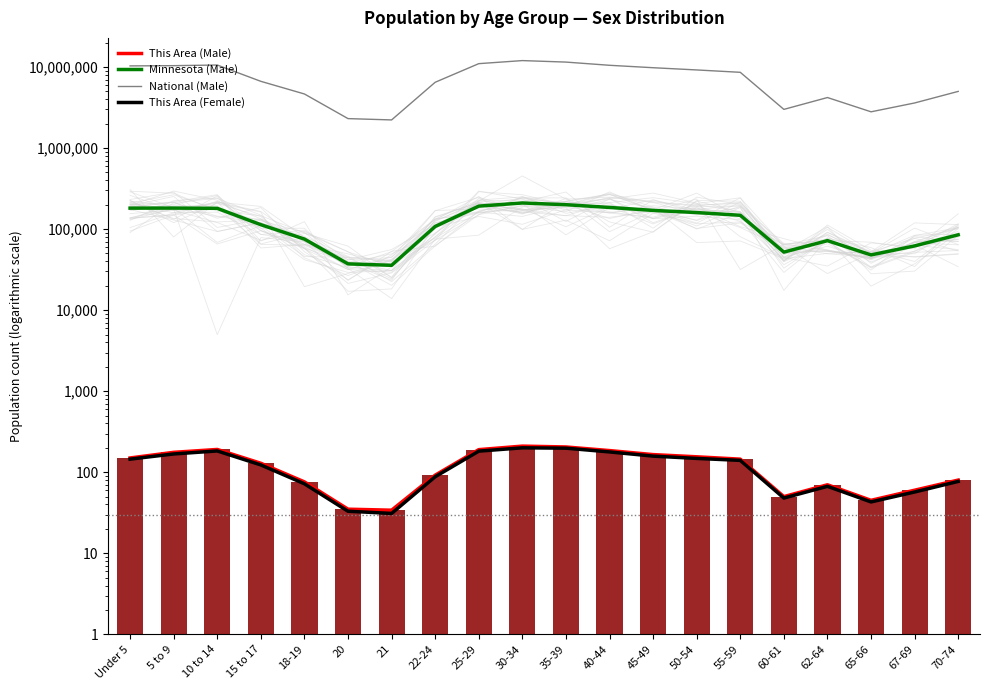

Rank the series at 30-34 from lowest to highest value.

This Area (Female), This Area (Male), Minnesota (Male), National (Male)